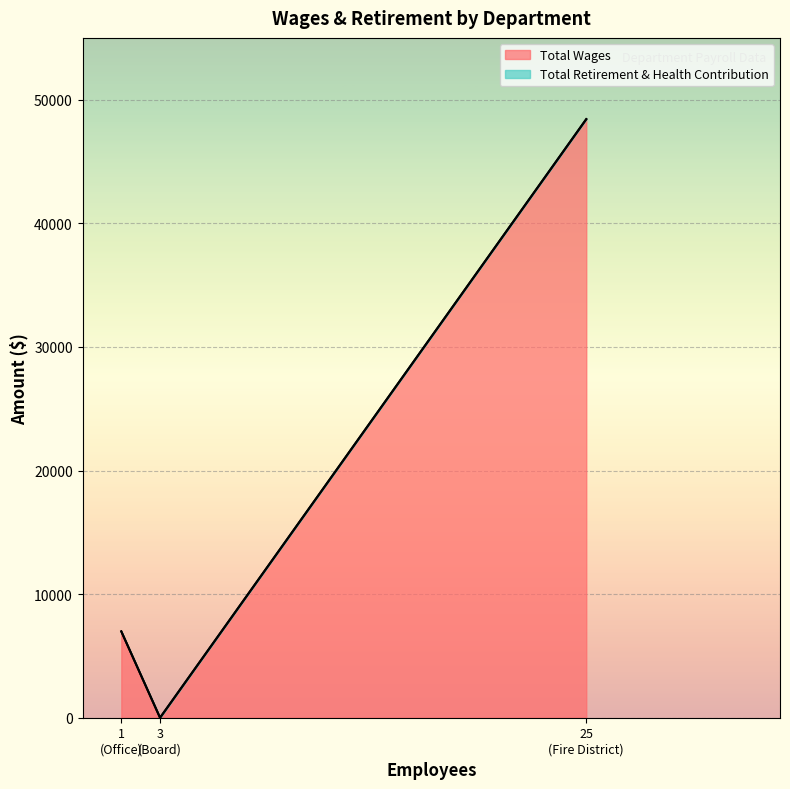

Which series has the largest total across all categories?

Total Wages